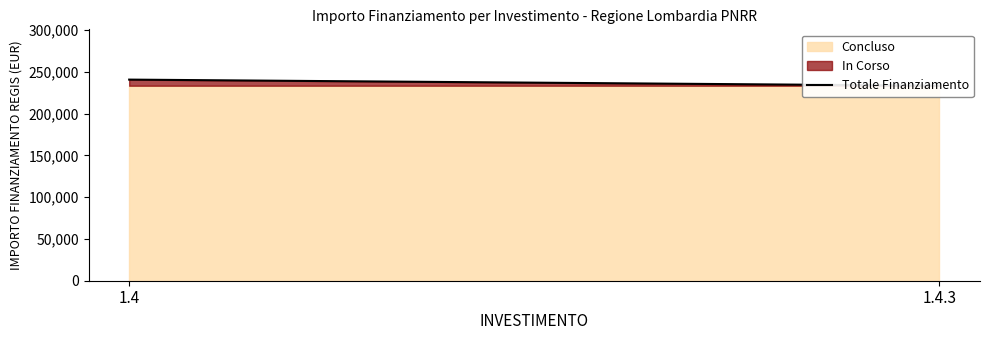

Which category has the highest value across all series?

1.4